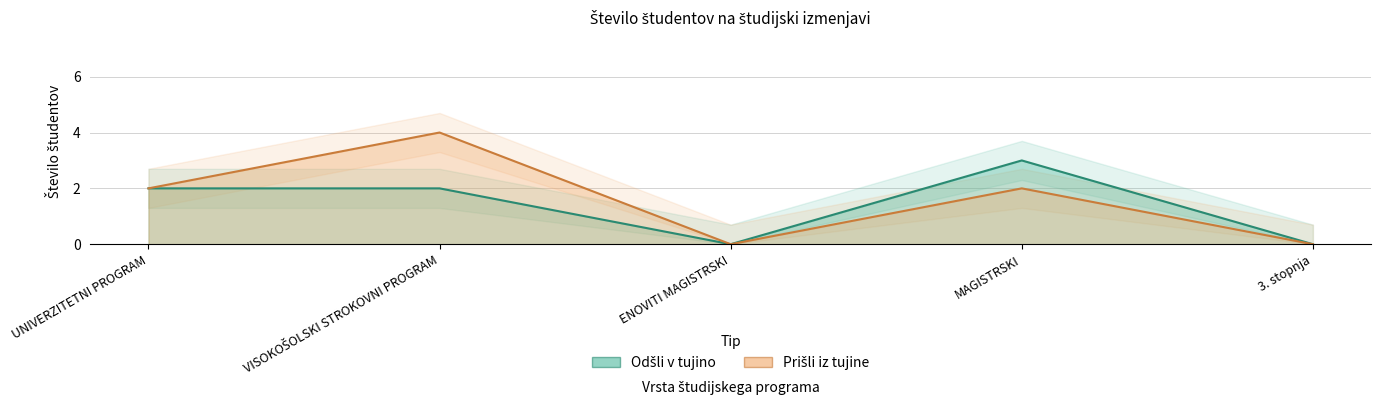

What is the sum of all Število študentov, ki bodo odšli v tujino values?

7